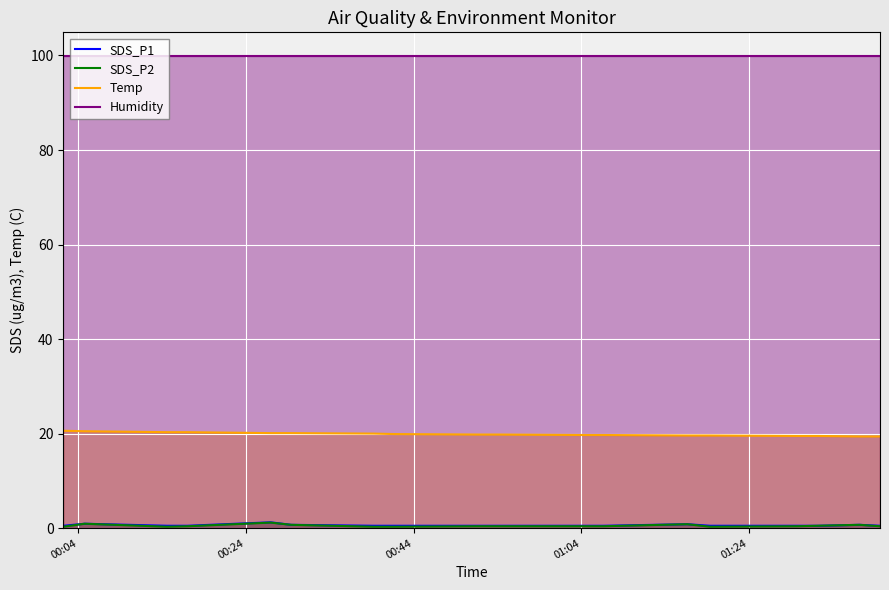

Which series has the widest spread of values?

Temp